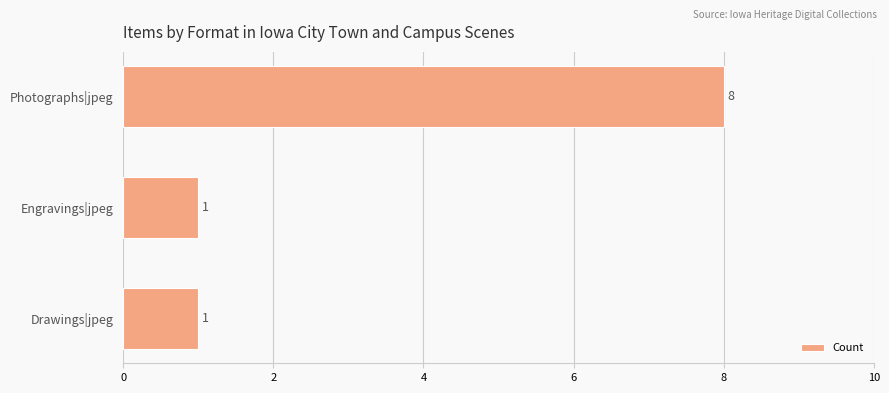

Are the bars horizontal?

Yes